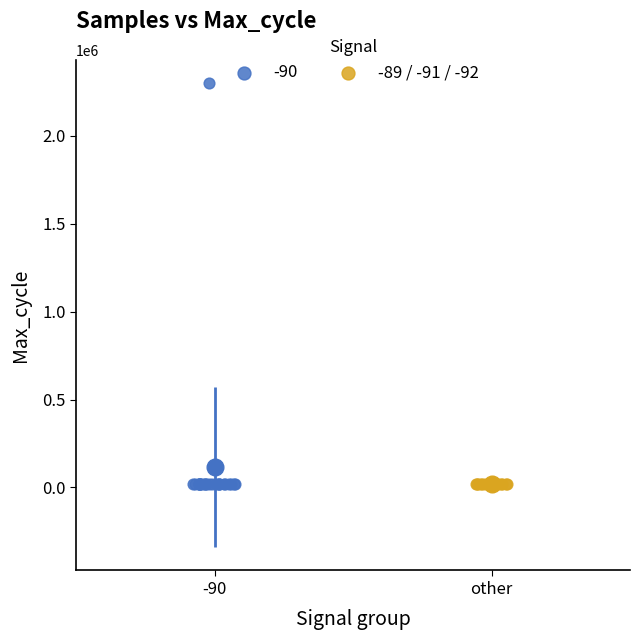

Which series contains the highest Y value?

-90